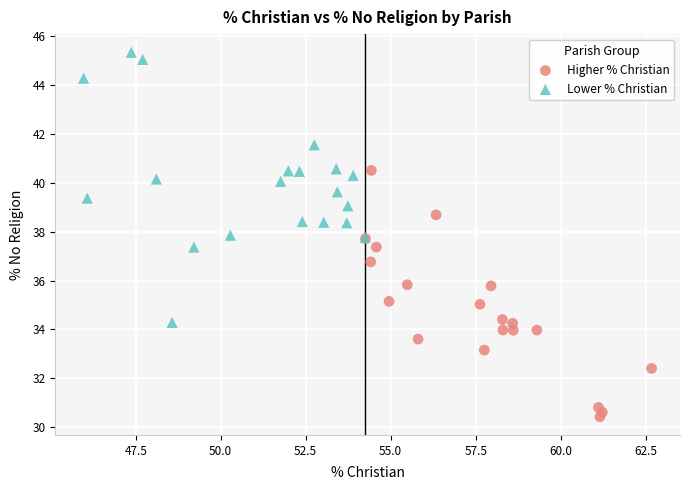

Which series reaches the maximum Y coordinate?

Lower % Christian